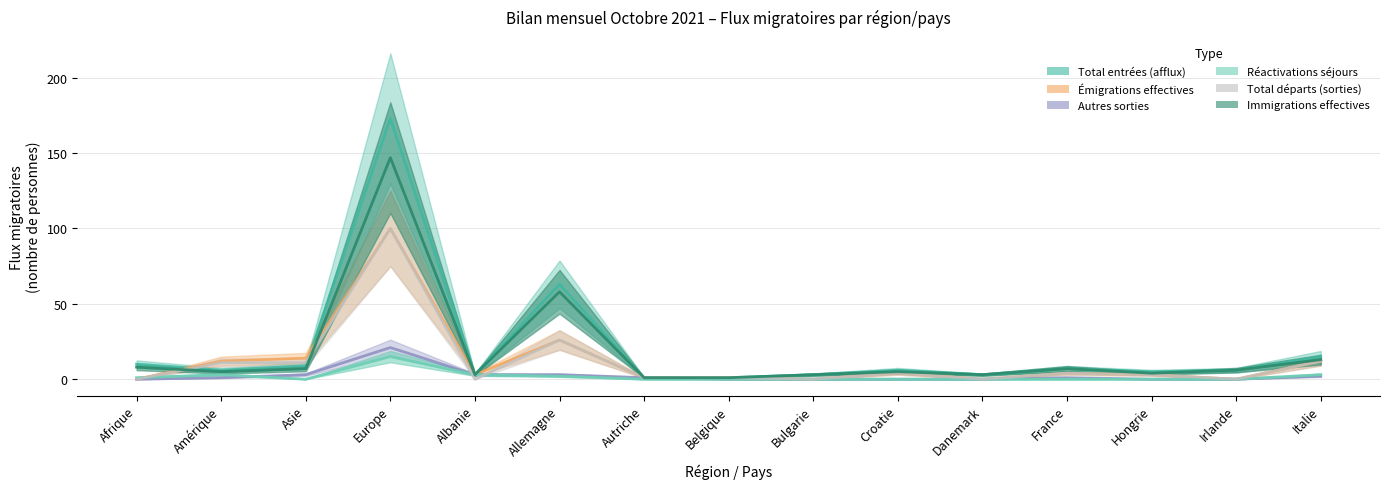

Which series has the widest spread of values?

Total entrées (afflux)